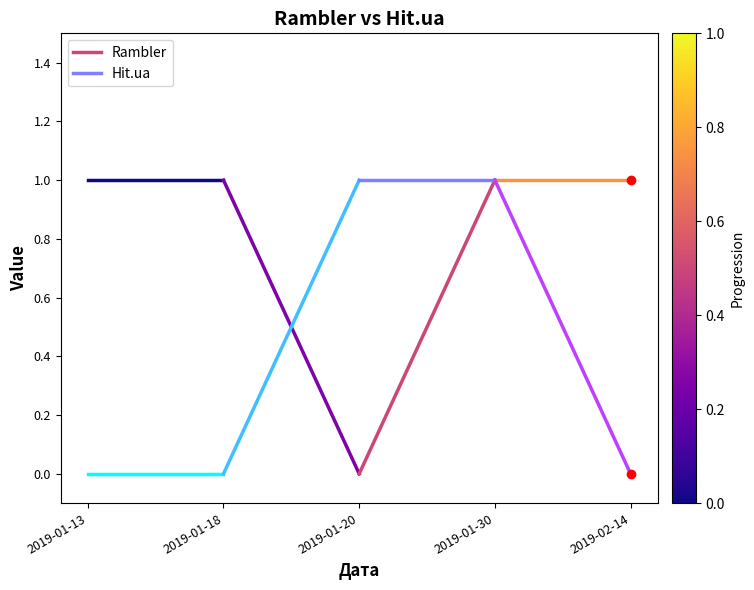

List the series in order of their peak value, lowest first.

Hit.ua, Rambler